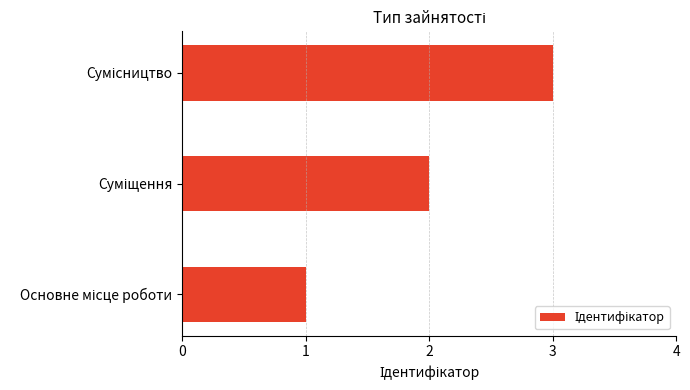

What is the difference between the maximum and minimum values?

2